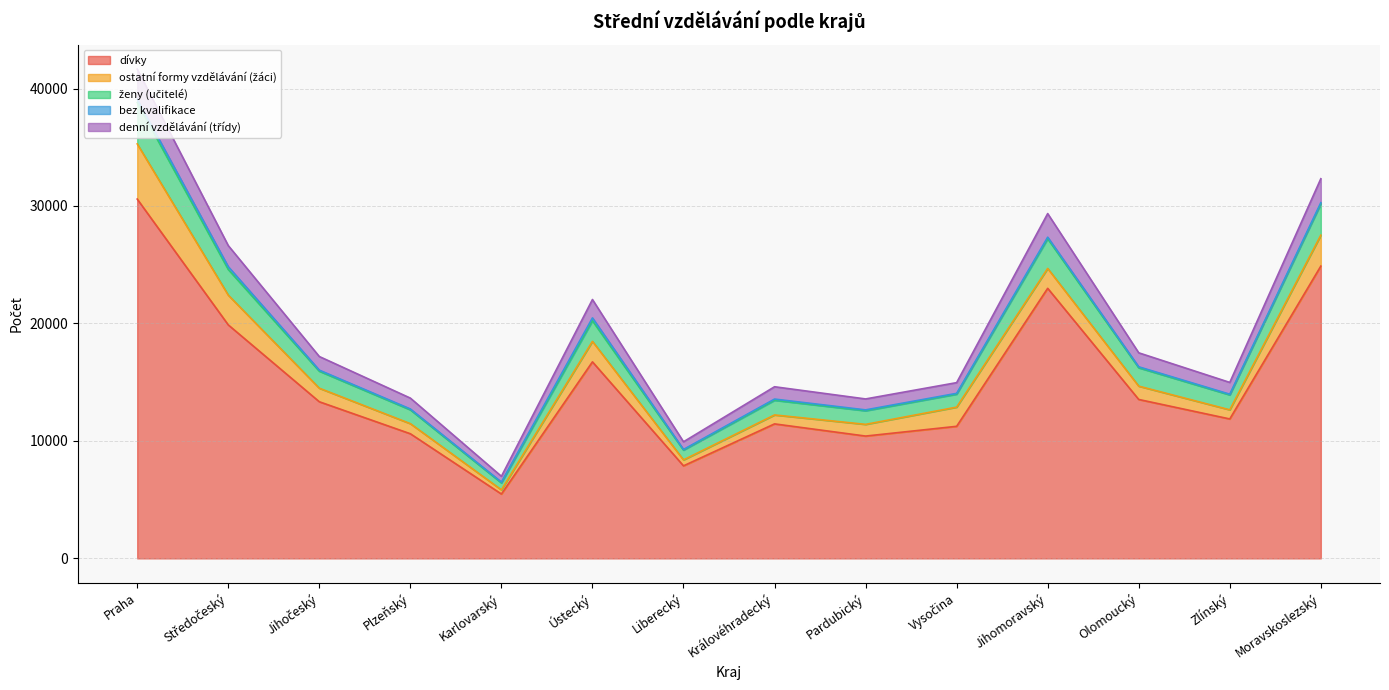

What is the highest value of the dívky series?

30588.0